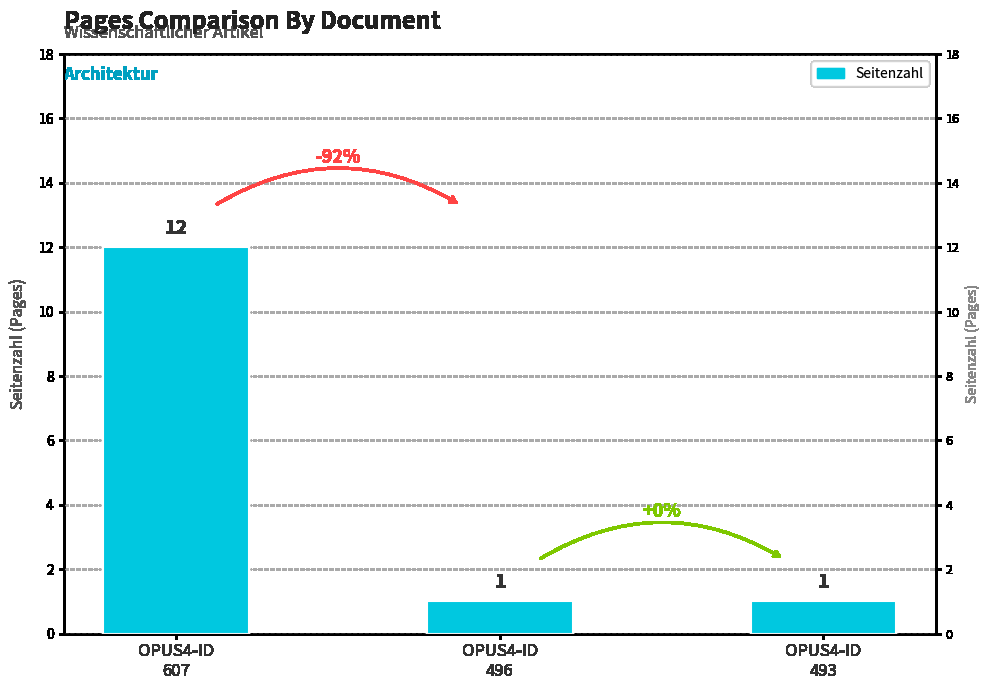

Reading right to left, transcribe all the data shown in this chart.

OPUS4-ID
493=1	OPUS4-ID
496=1	OPUS4-ID
607=12